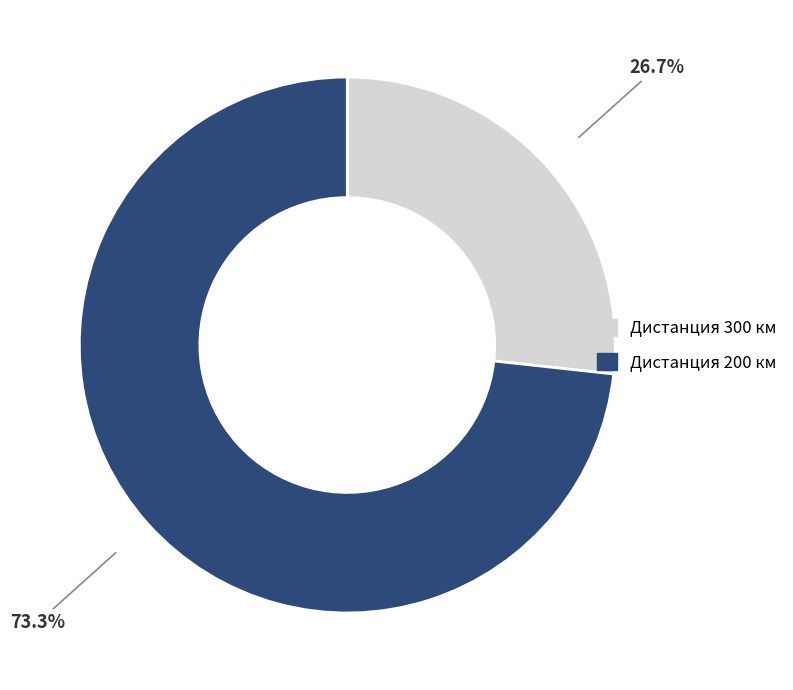

Which category has the biggest portion of the pie?

Дистанция 200 км